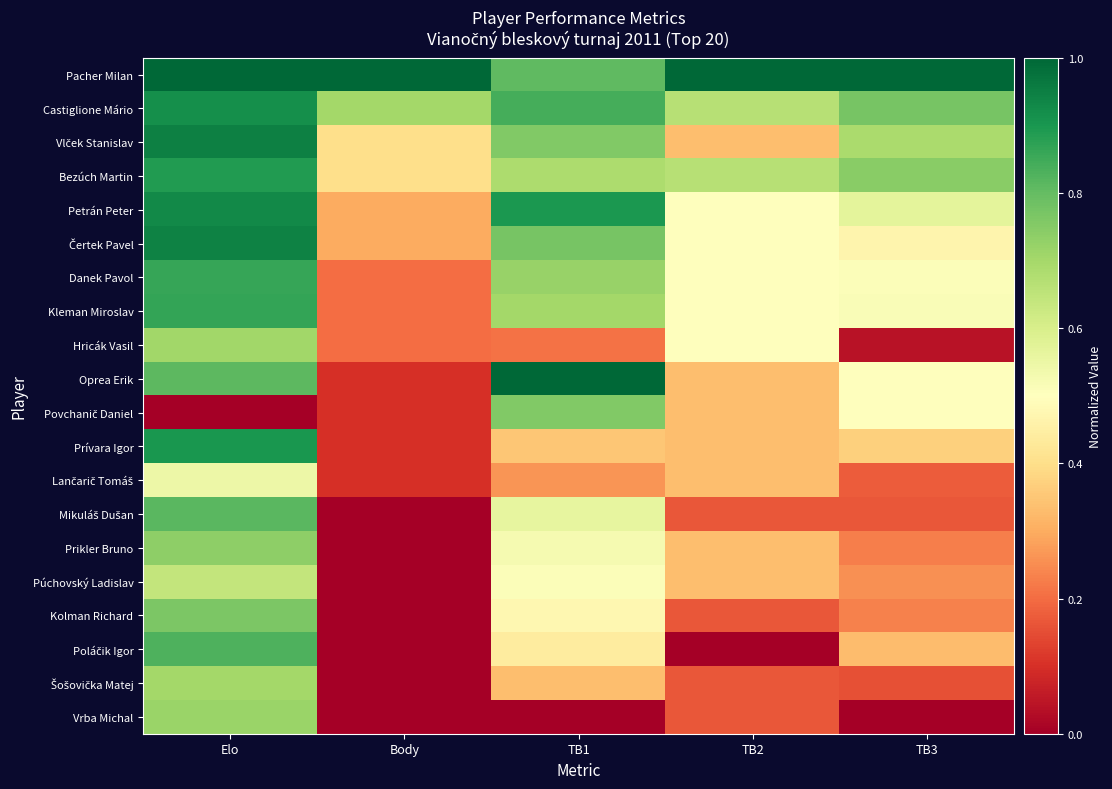

What is the difference between the highest and lowest values at TB2?

1.0